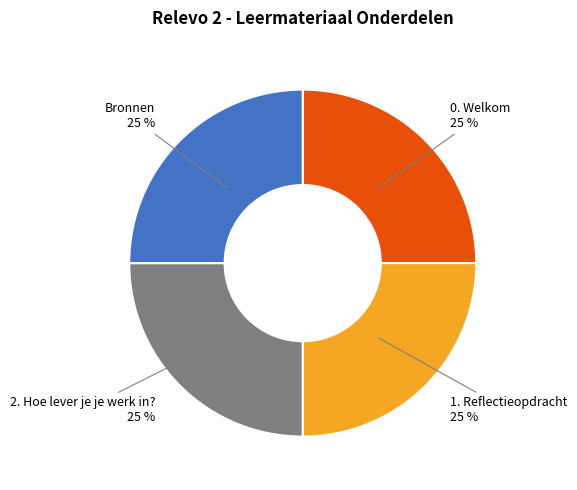

How many slices are in this pie chart?

4